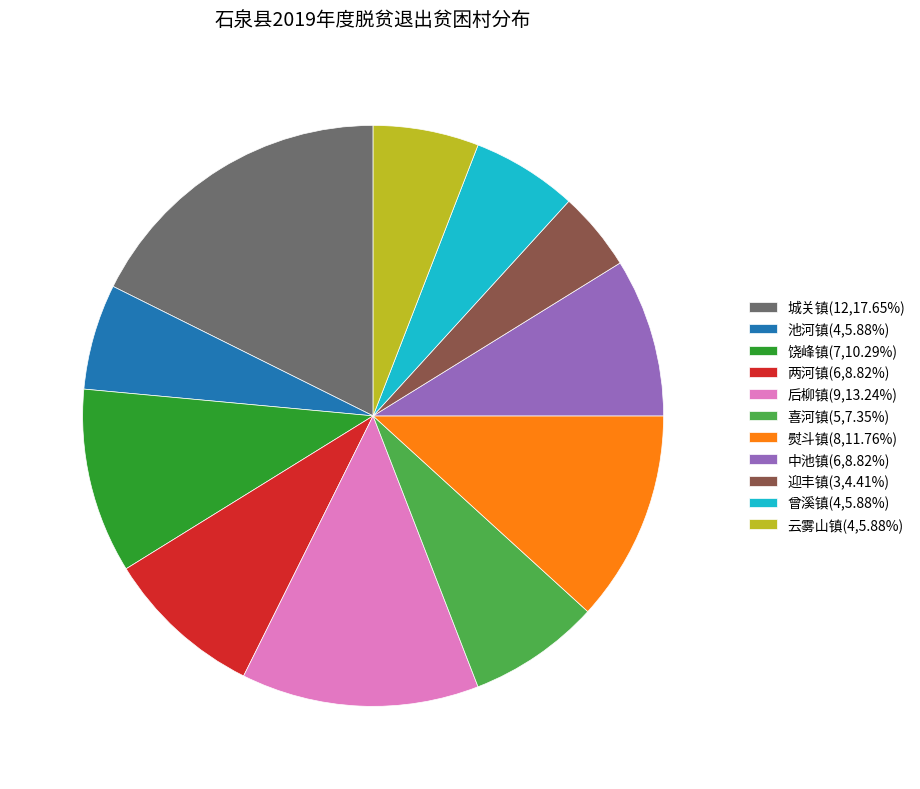

Between 中池镇 and 城关镇, which is larger?

城关镇